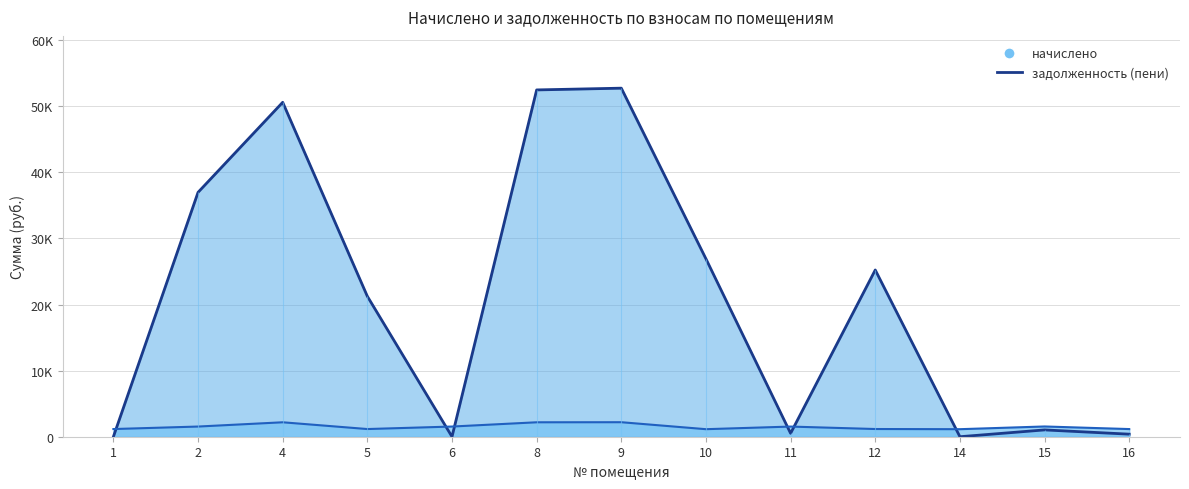

How many data points in начислено are less than 1536?

6